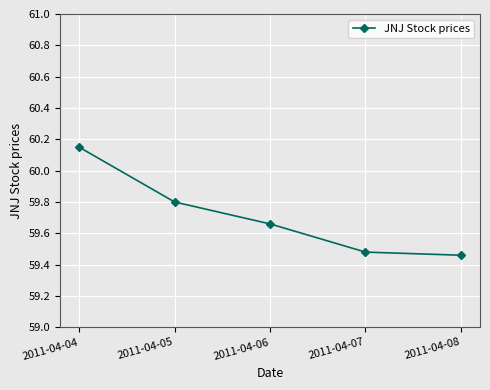

Between 2011-04-04 and 2011-04-07, which is larger?

2011-04-04